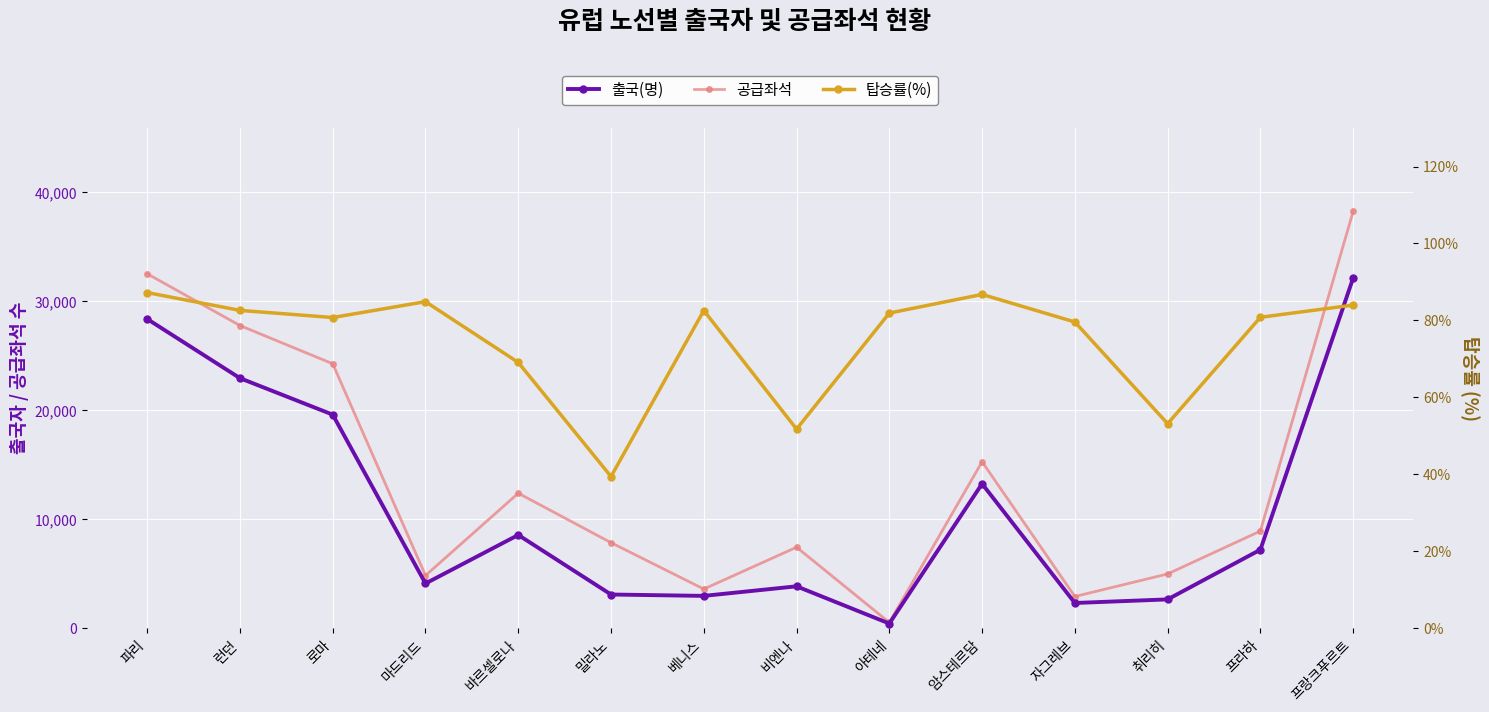

At how many categories does at least one series exceed 20935?

4